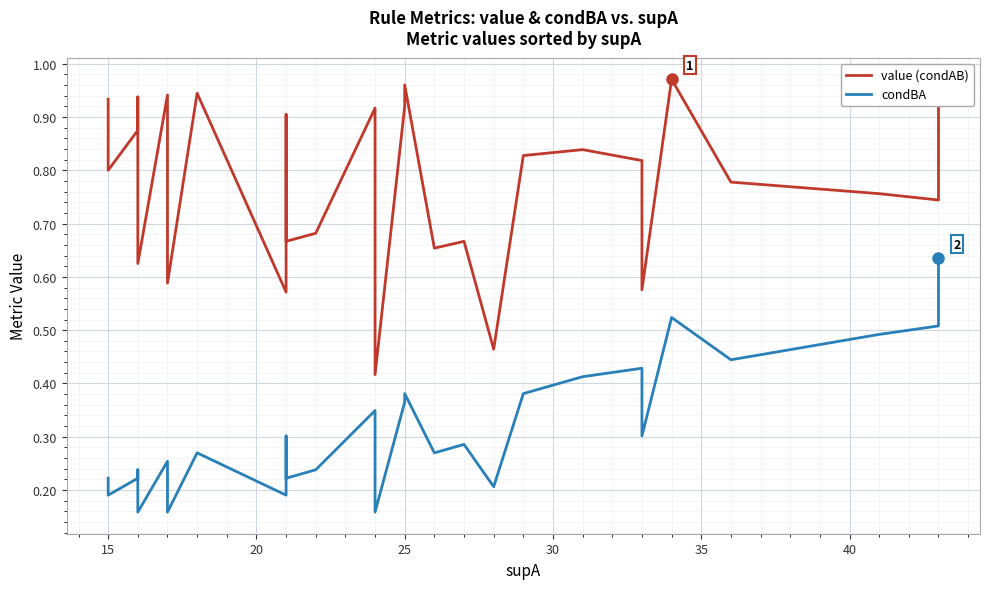

What is the average value of the condBA series?

0.3